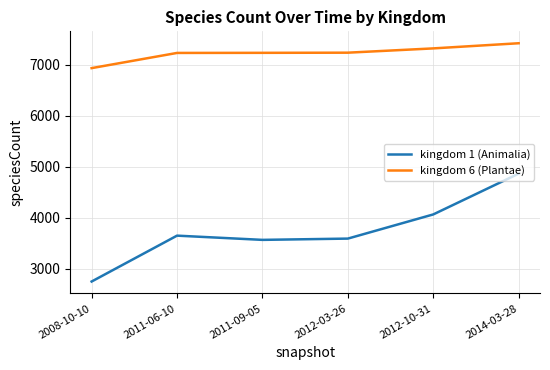

What is the spread (max minus min) of values at 2008-10-10?

4186